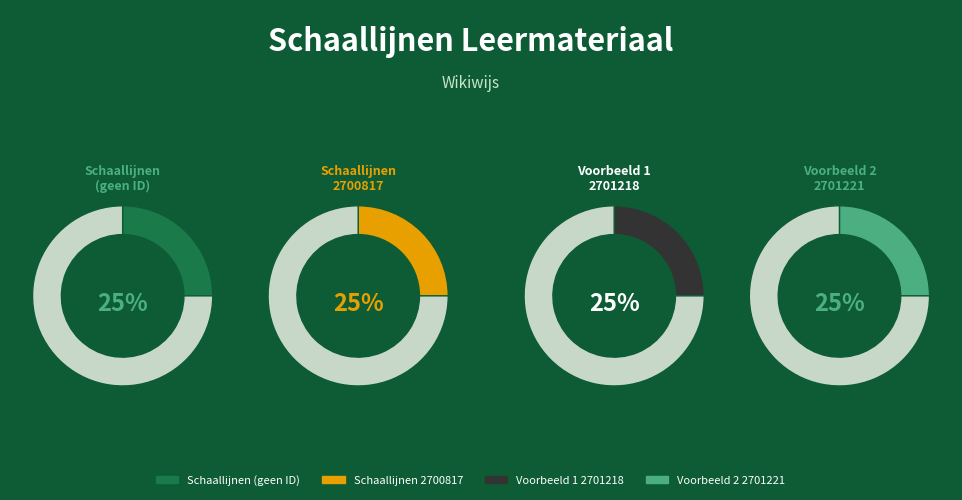

True or false: Schaallijnen accounts for 1% of the total.

False